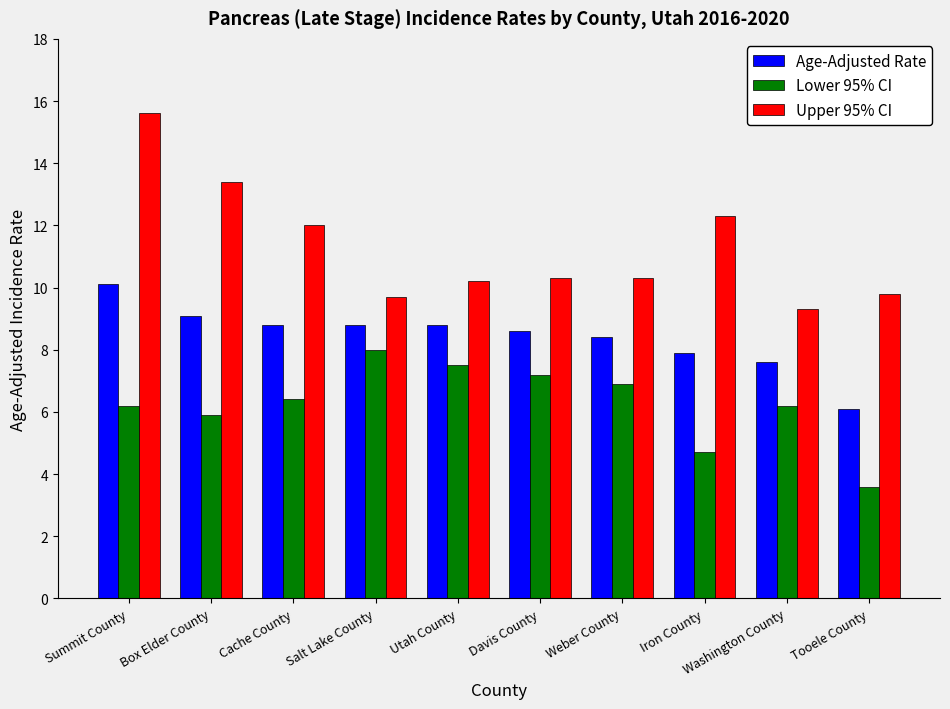

What position from the left is Weber County?

7